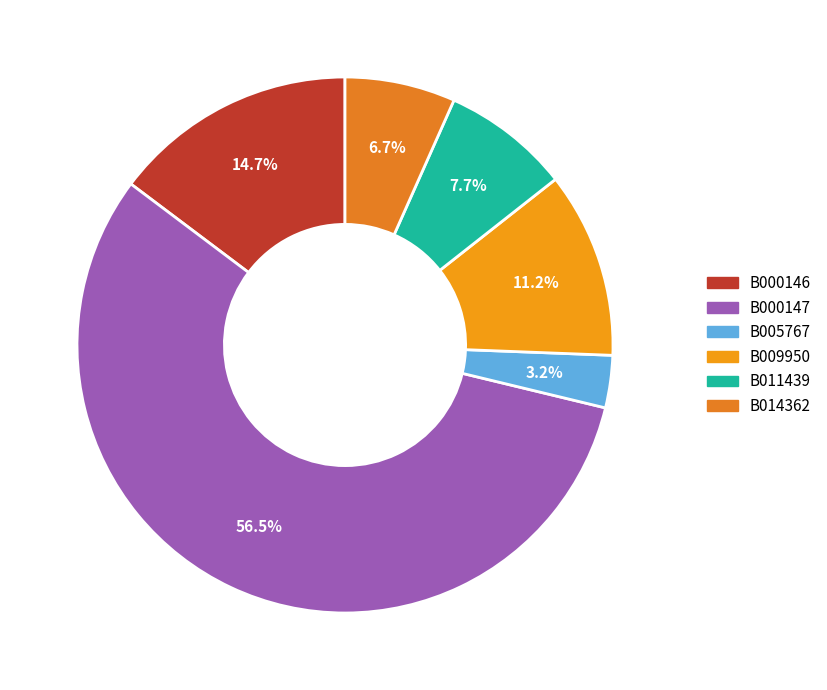

Count the number of slices in the pie.

6